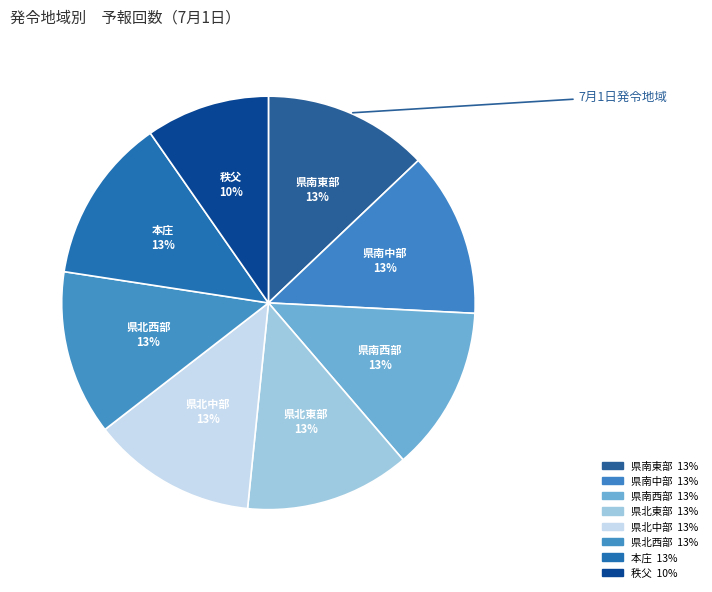

Rank the categories by value from highest to lowest.

県南東部, 県南中部, 県南西部, 県北東部, 県北中部, 県北西部, 本庄, 秩父